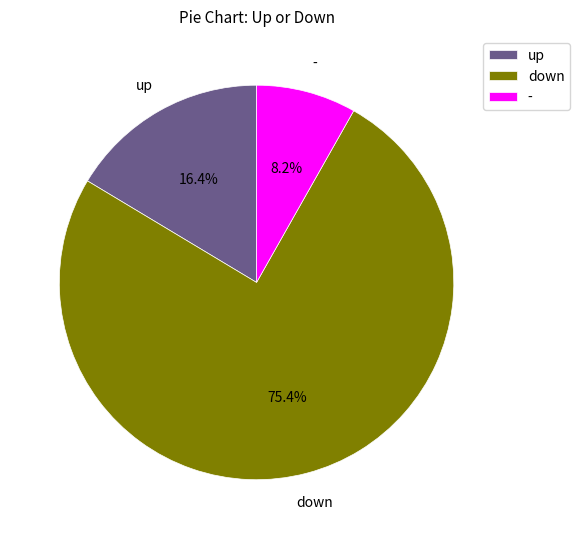

Is the sum of - and up greater than half?

No